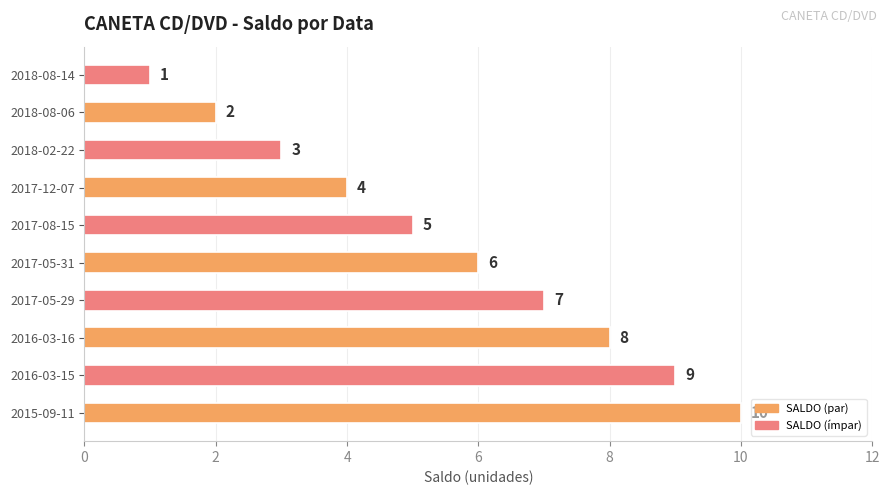

What is the greatest value displayed?

10